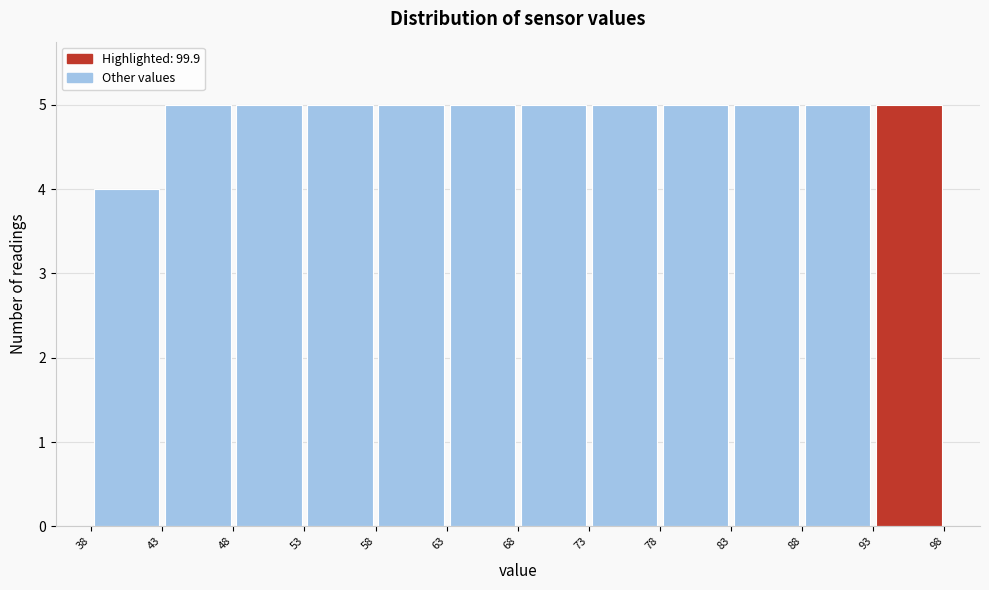

Reading left to right, transcribe this chart: for each bar, give the range it covers on the x-axis and its height. The values are not printed on the chart, so give them approximately, as read against the axis.

38 to 43: 4
43 to 48: 5
48 to 53: 5
53 to 58: 5
58 to 63: 5
63 to 68: 5
68 to 73: 5
73 to 78: 5
78 to 83: 5
83 to 88: 5
88 to 93: 5
93 to 98: 5